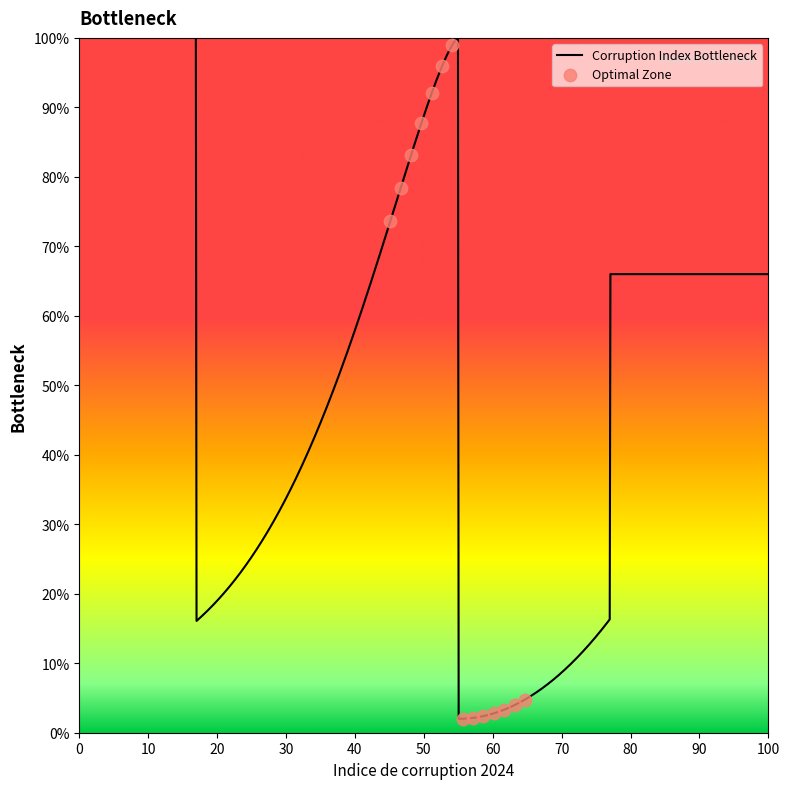

What is the difference between the maximum and minimum values?

98.0